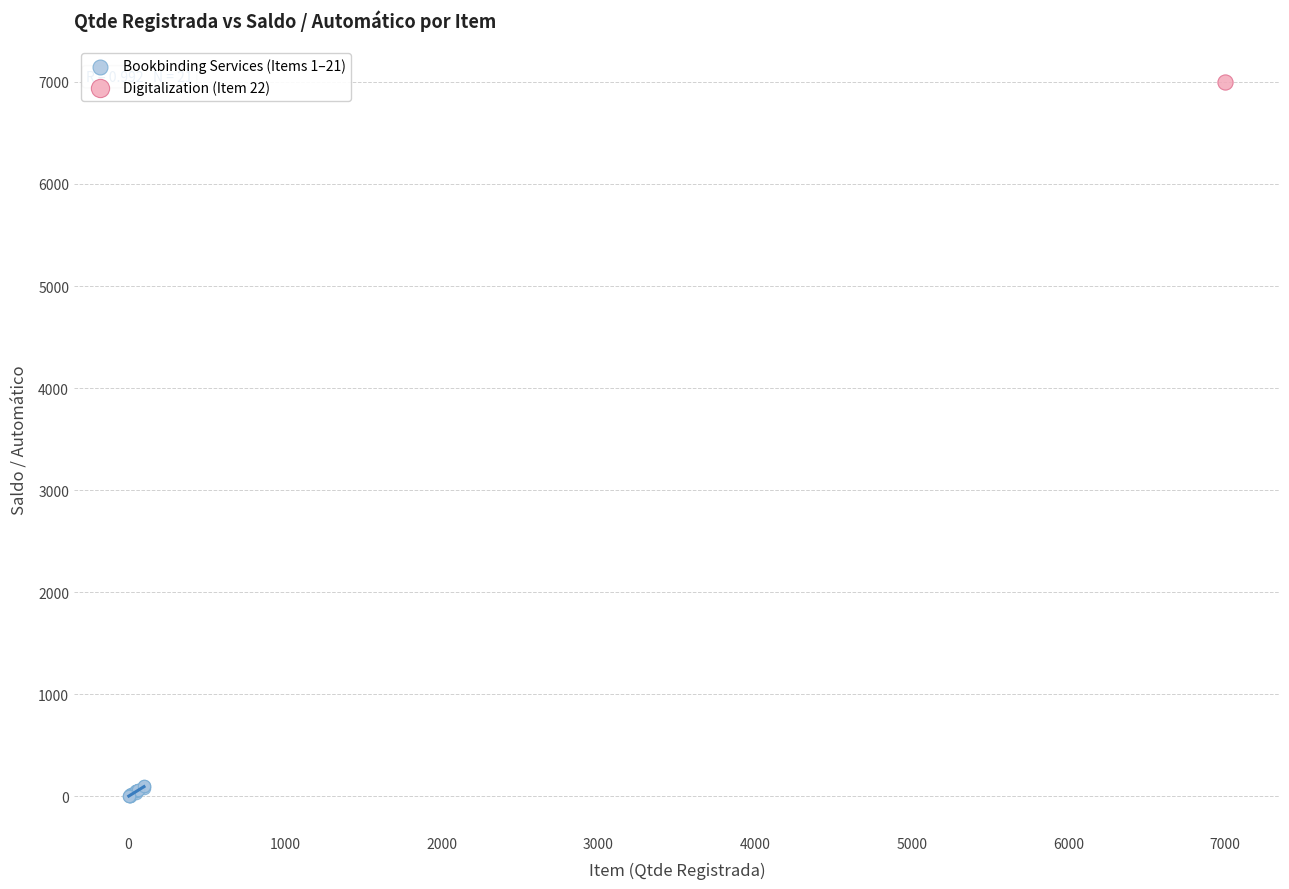

What are all the series names shown in the legend?

Bookbinding Services (Items 1–21), Digitalization (Item 22)